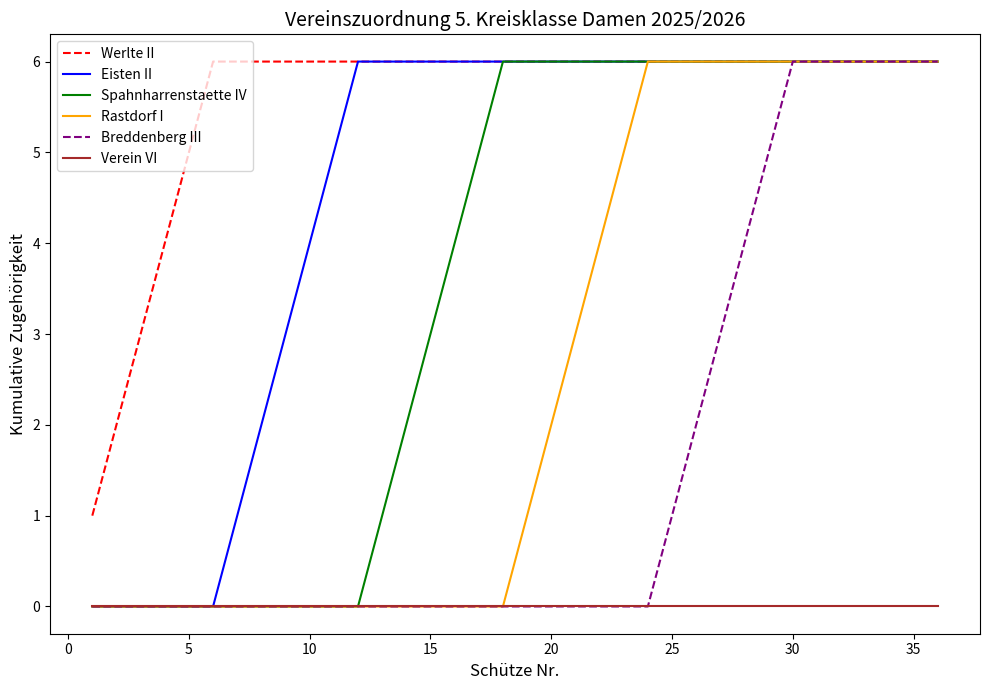

True or false: Verein VI and Werlte II cross at least once.

False